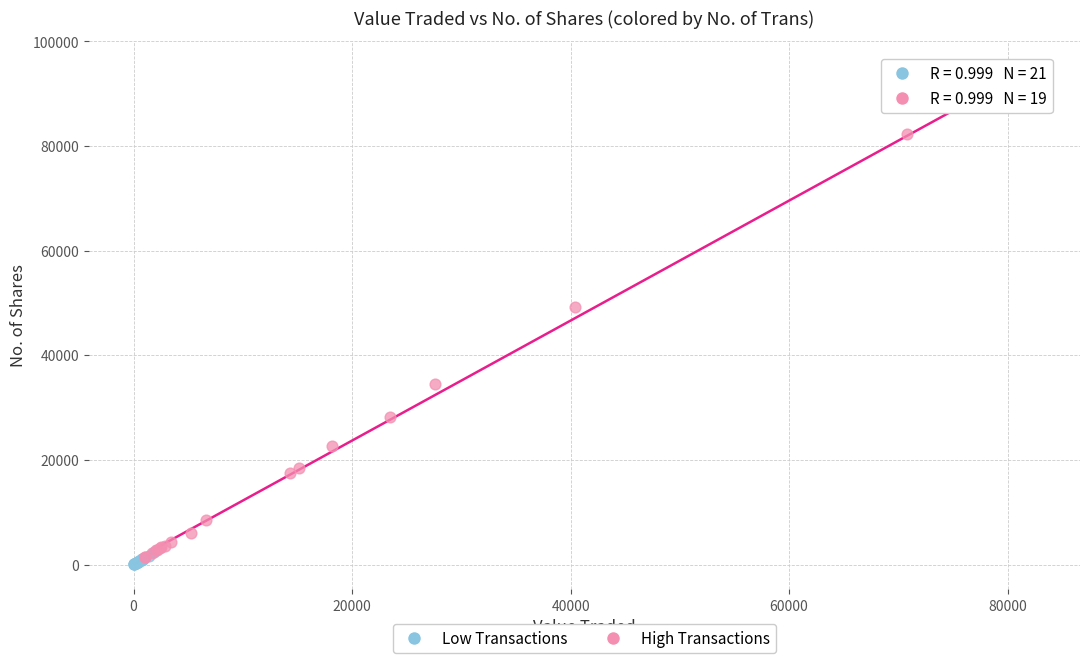

Which series has the largest Y range (max minus min)?

High Transactions